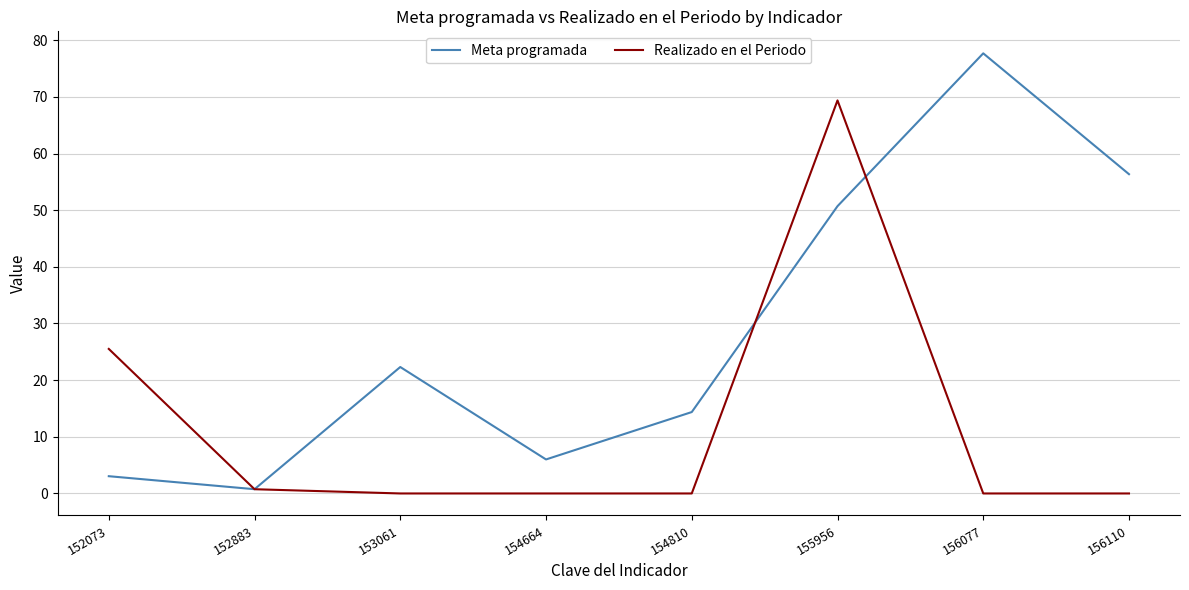

True or false: Meta programada has a value of 6.0 at 154664.

True